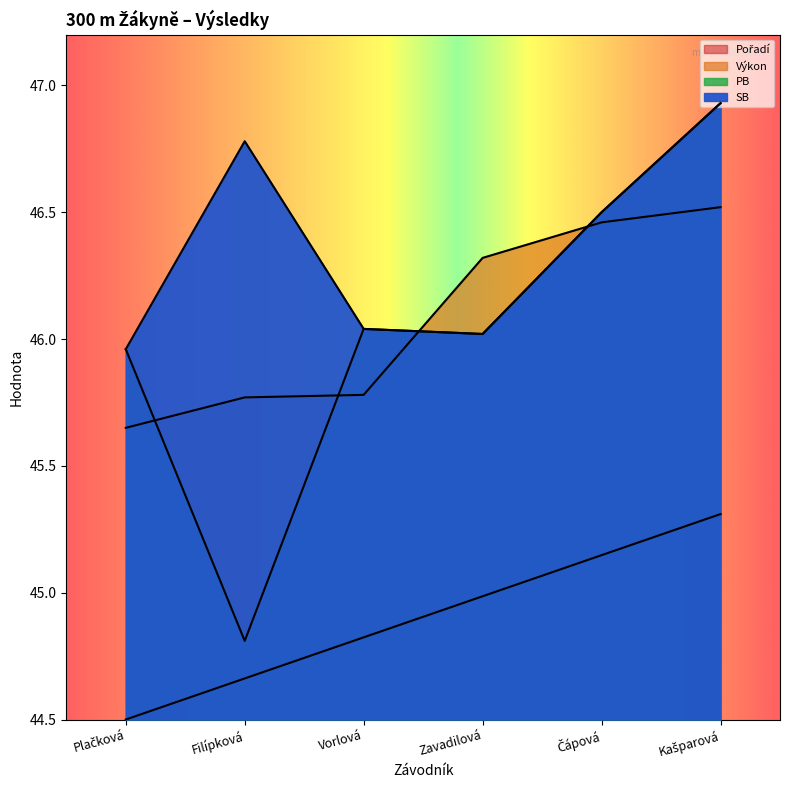

List the labels in order of PB value, smallest first.

Filípková, Plačková, Zavadilová, Vorlová, Čápová, Kašparová